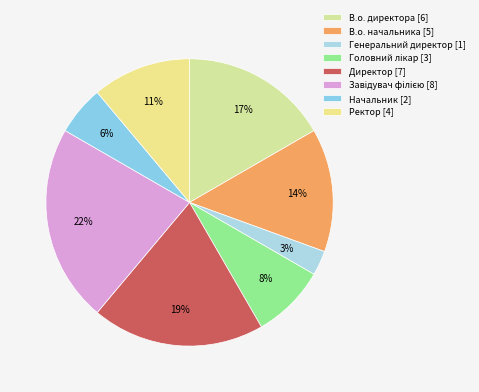

Does Генеральний директор account for over 50% of the chart?

No